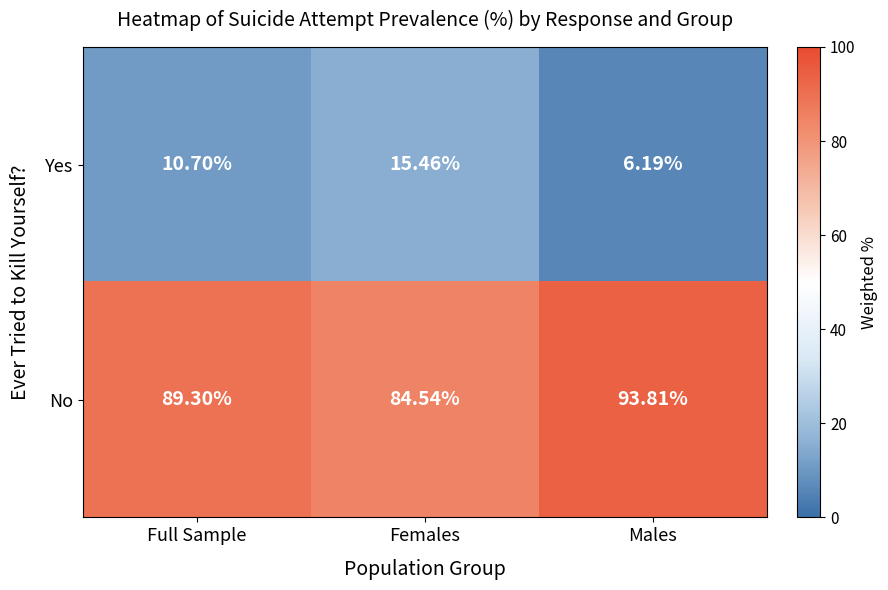

Which category has the lowest value in the No series?

Females